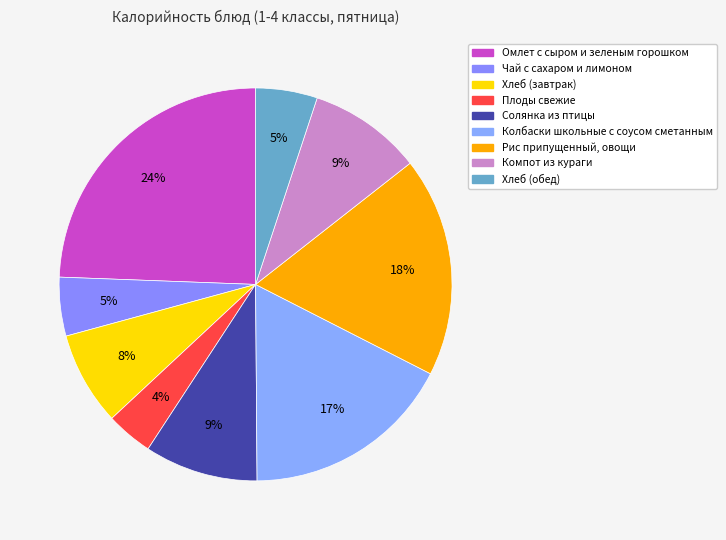

To the nearest percent, what percentage of the pie is Колбаски школьные с соусом сметанным?

17%